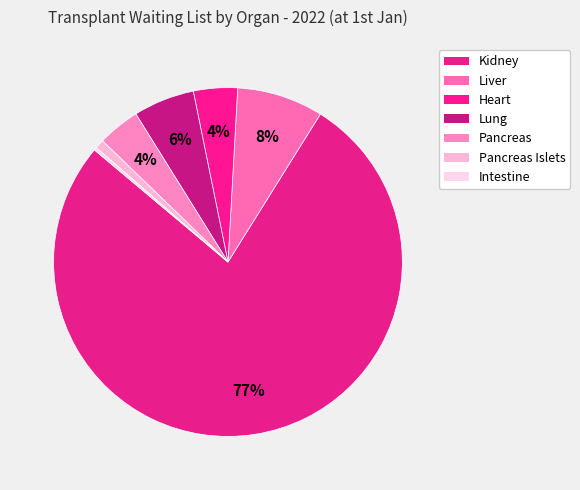

Which slice is the largest?

Kidney